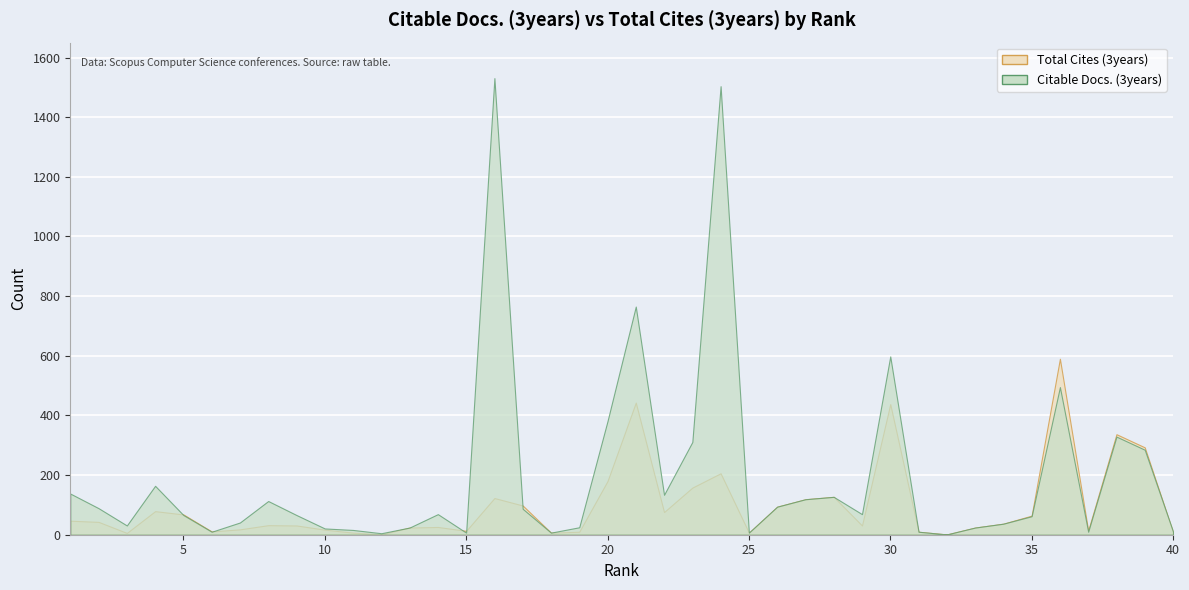

True or false: Total Cites (3years) and Citable Docs. (3years) intersect in this chart.

True